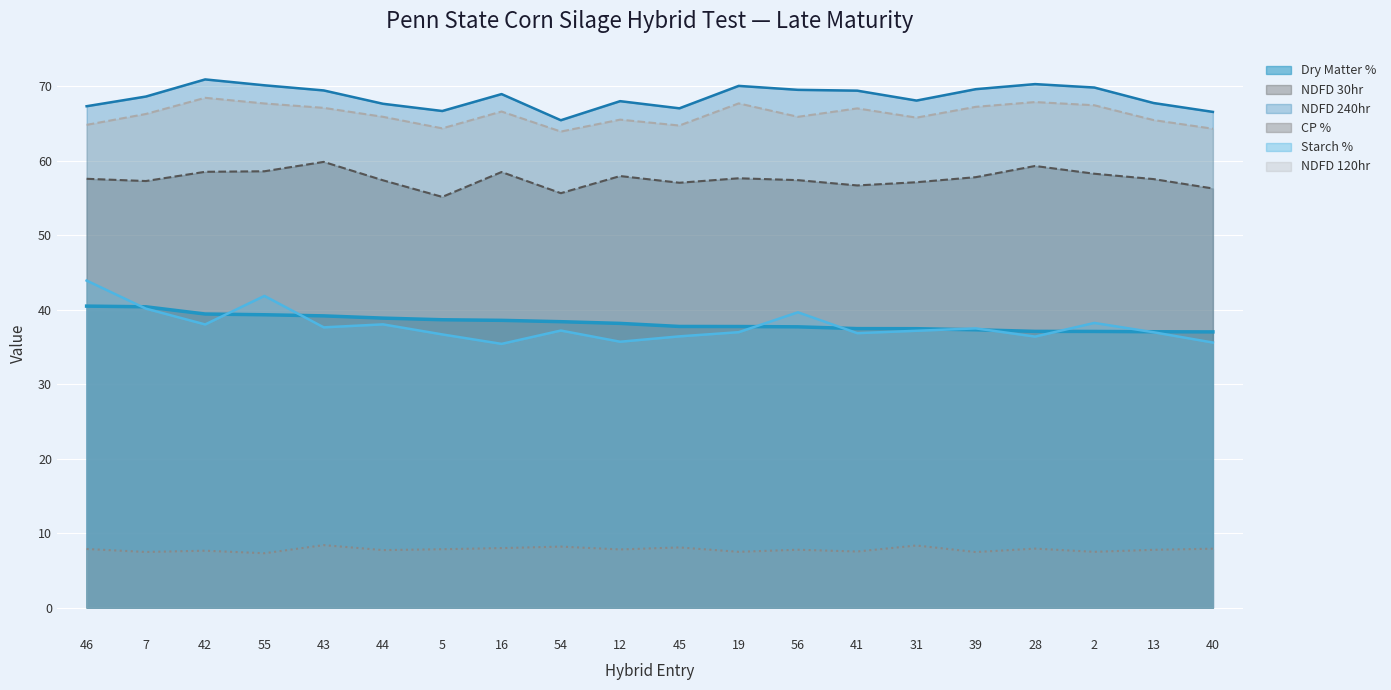

At which label does Dry Matter % reach its peak?

46